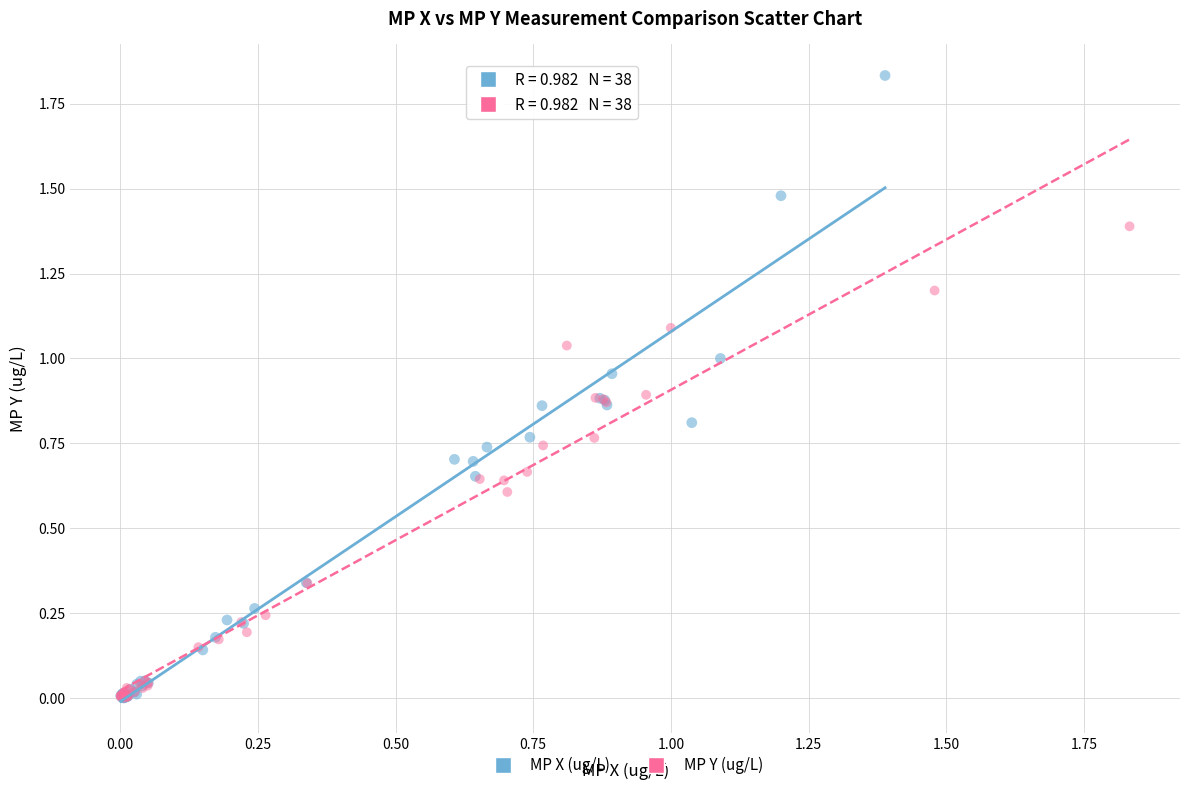

Which series has the largest Y range (max minus min)?

MP X (ug/L)